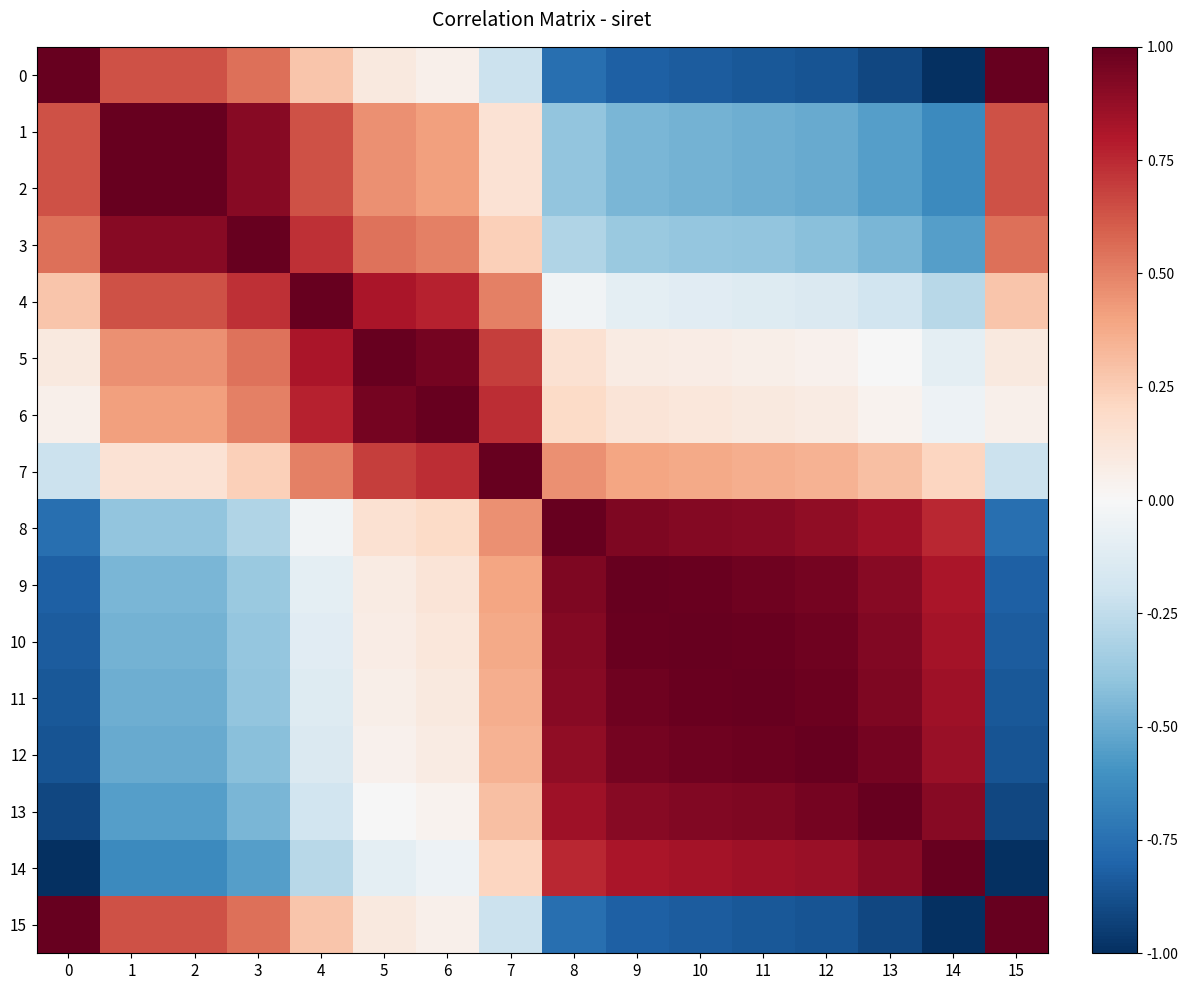

List the series in order of their peak value, lowest first.

0, 1, 2, 3, 4, 5, 6, 7, 8, 9, 10, 11, 12, 13, 14, 15